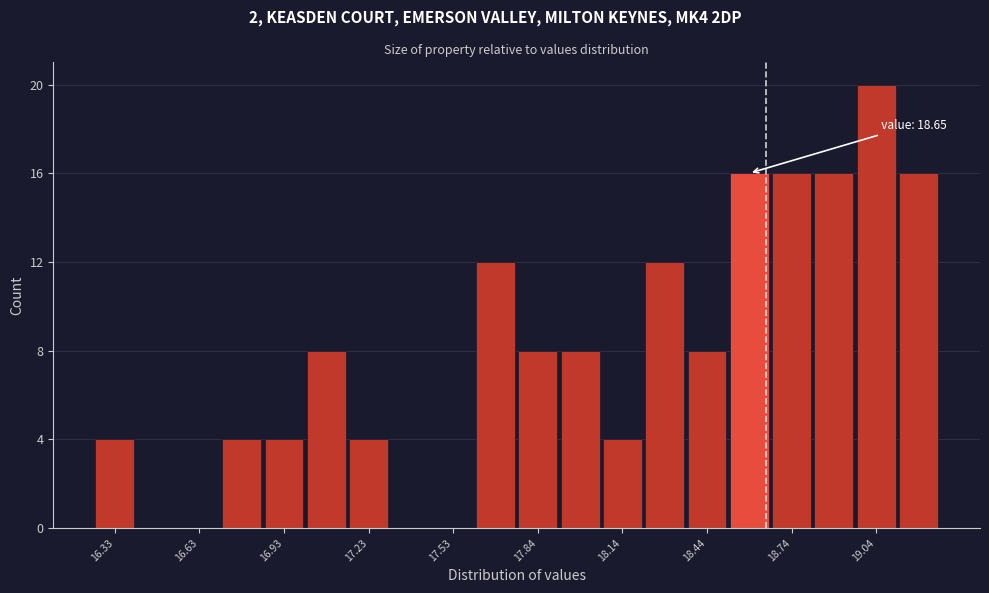

Read against the x-axis, roughly where is the centre of the tallest bar?

19.05